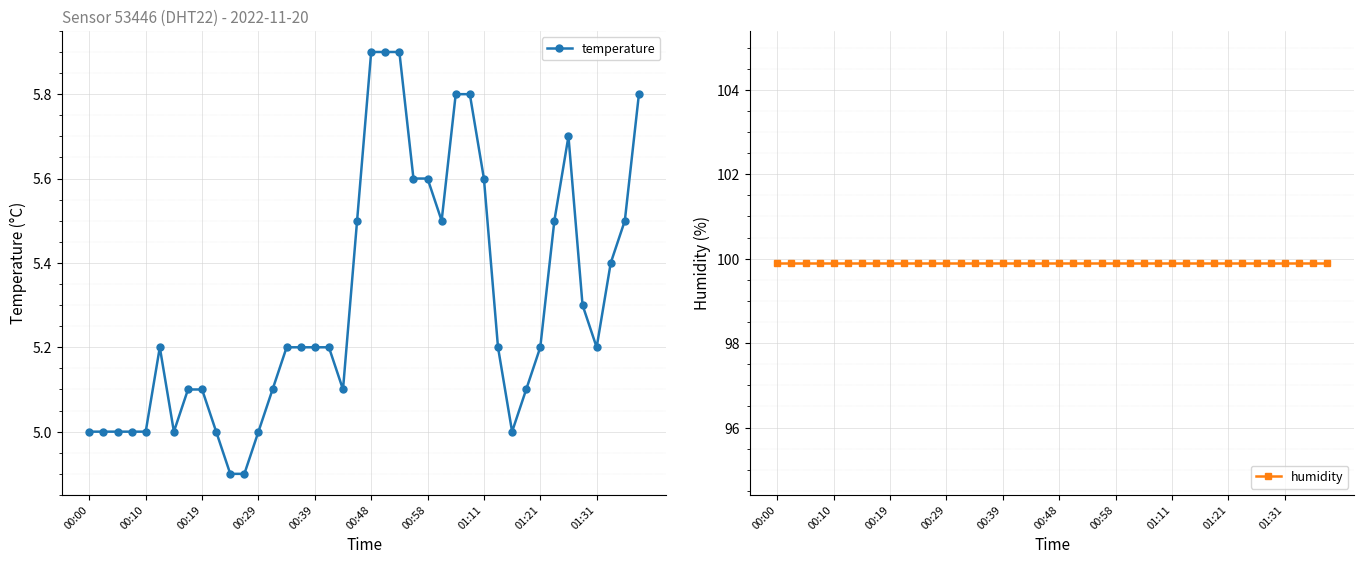

What is the value of the humidity point at the 29th from the left?

99.9